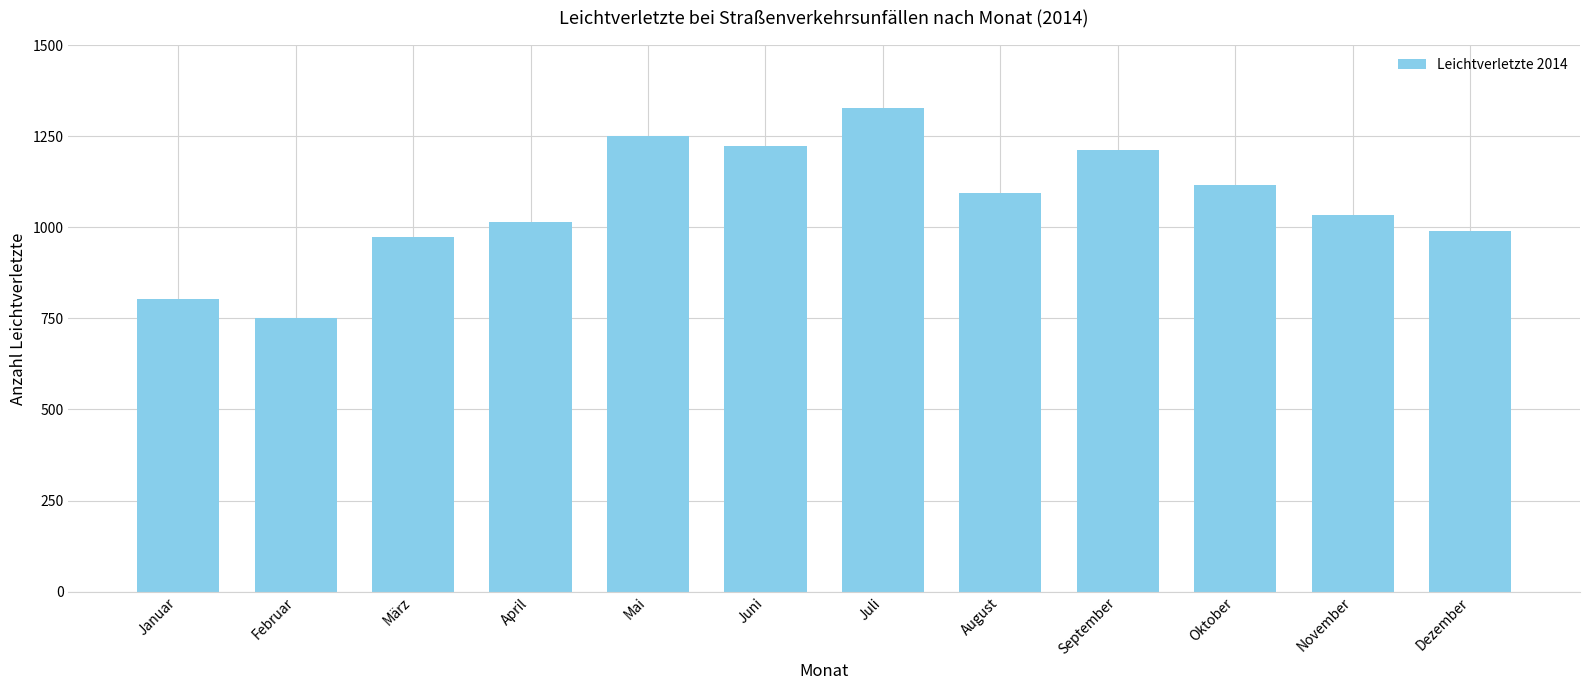

Count the number of categories in the chart.

12